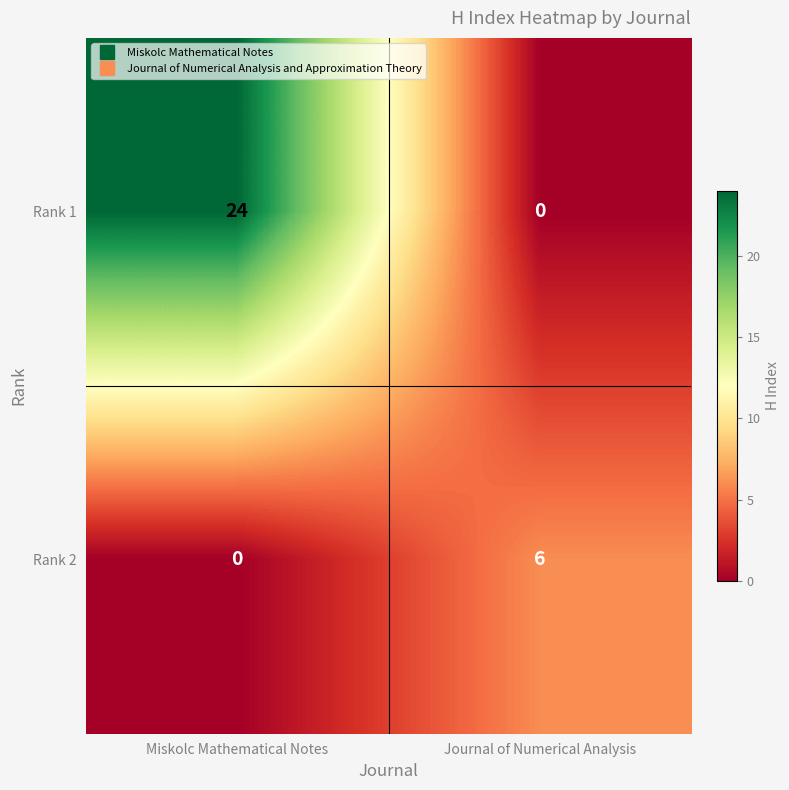

At which category is the sum across all series the highest?

Miskolc Mathematical Notes